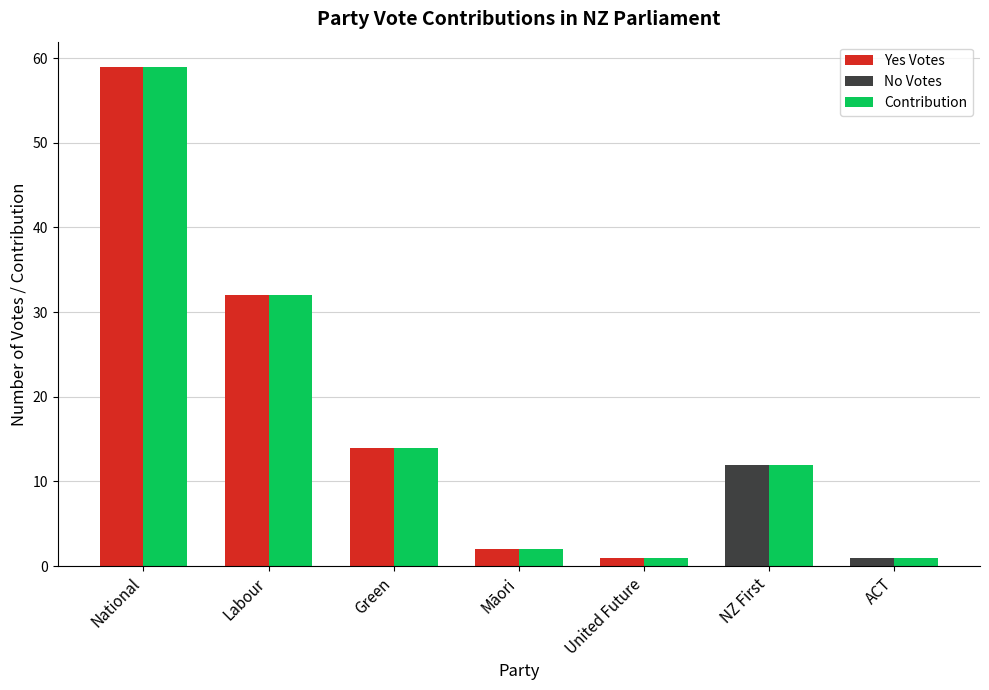

Rank the categories by Yes Votes value from lowest to highest.

United Future, Māori, Green, Labour, National